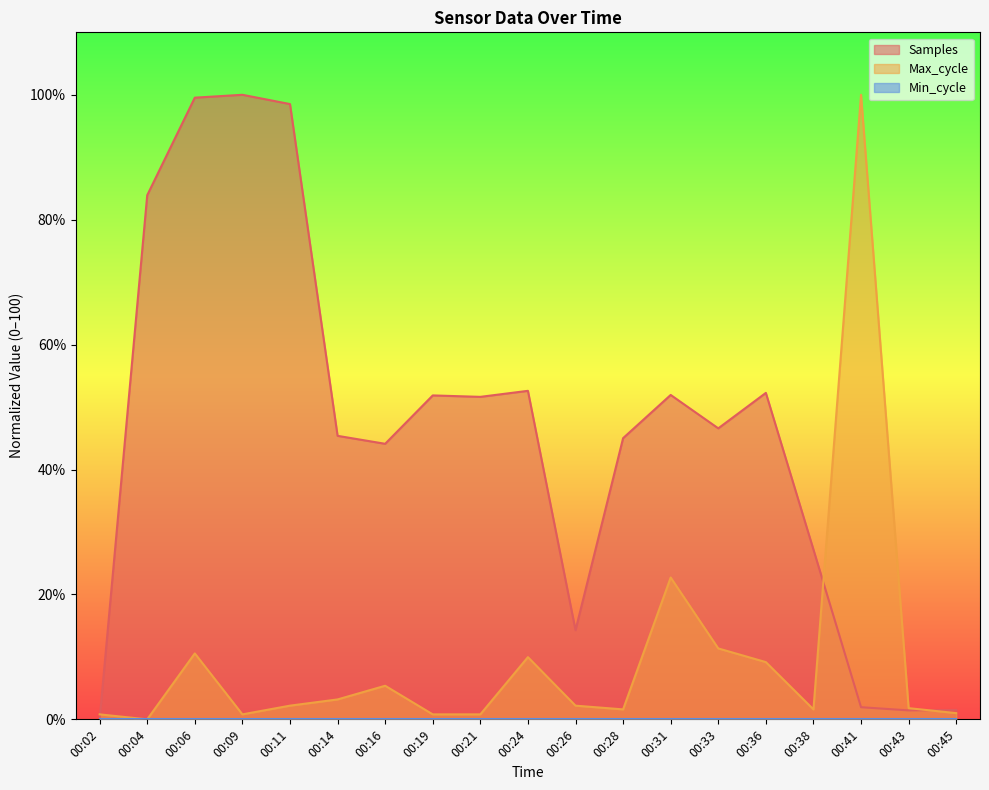

How many positive values does the Samples series have?

18